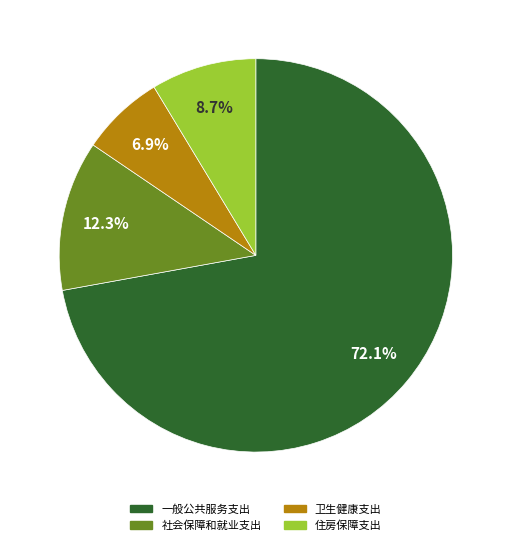

Which slice is the smallest?

卫生健康支出